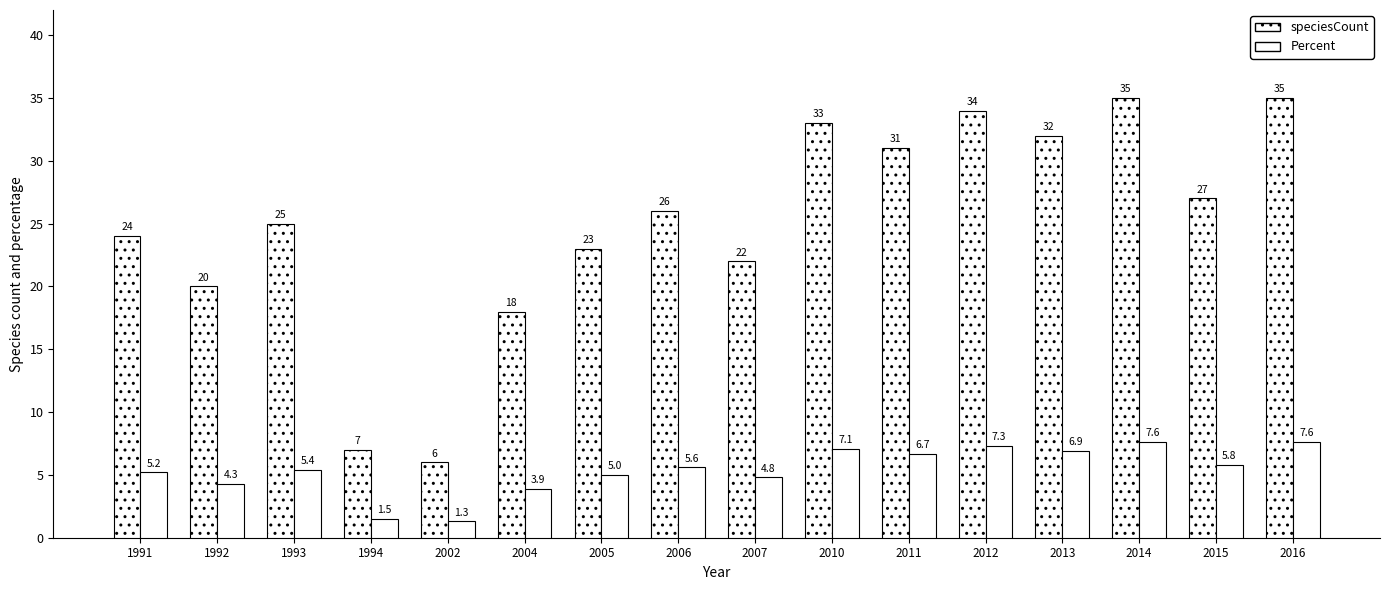

Is it true that Percent equals 5.0 at 2005?

True